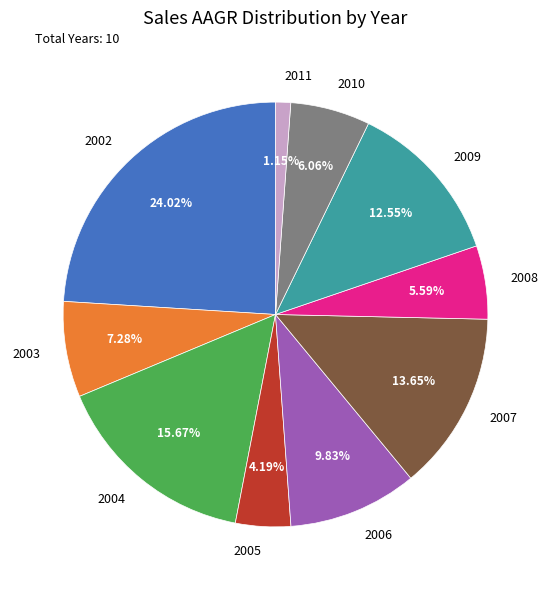

To the nearest percent, what is the difference between the 2010 and 2003 slice percentages?

1%